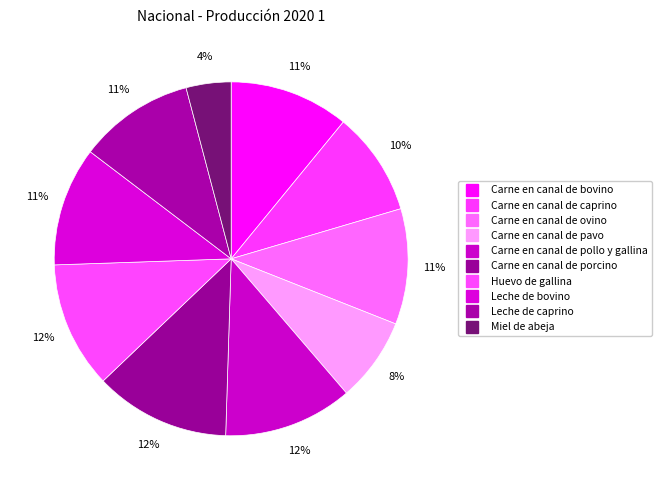

To the nearest percent, what is the combined percentage of Miel de abeja and Carne en canal de bovino?

15%